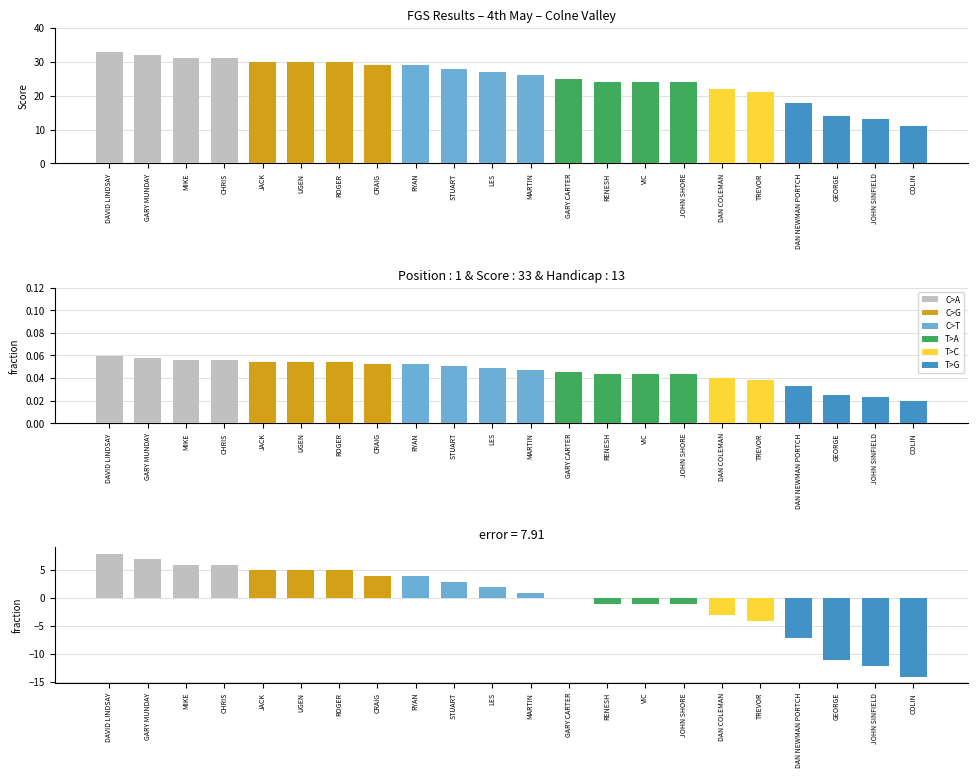

Which series has the largest range (max minus min)?

Score